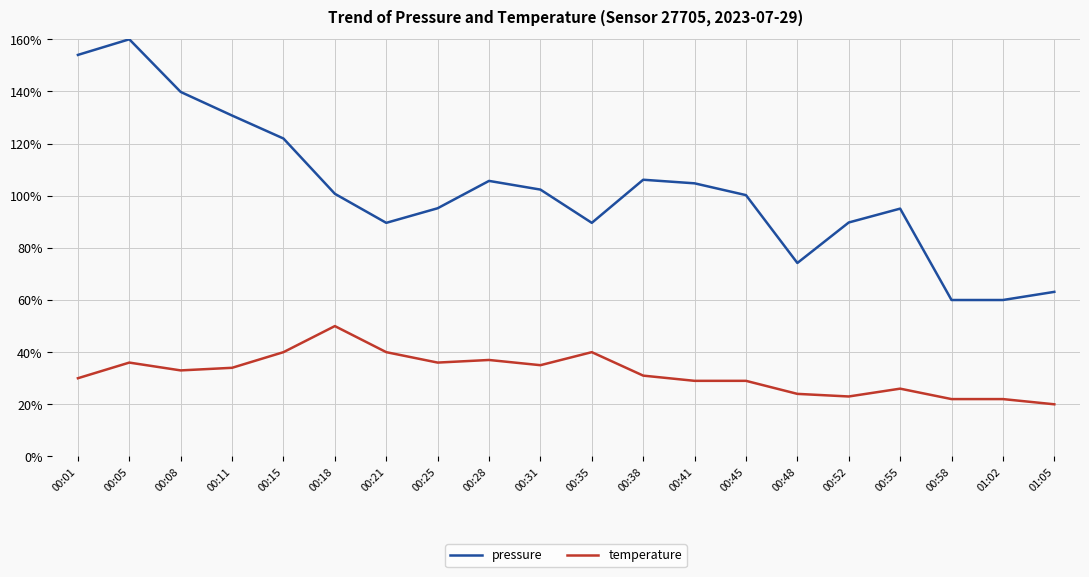

Is this an area chart (filled region under the line)?

No